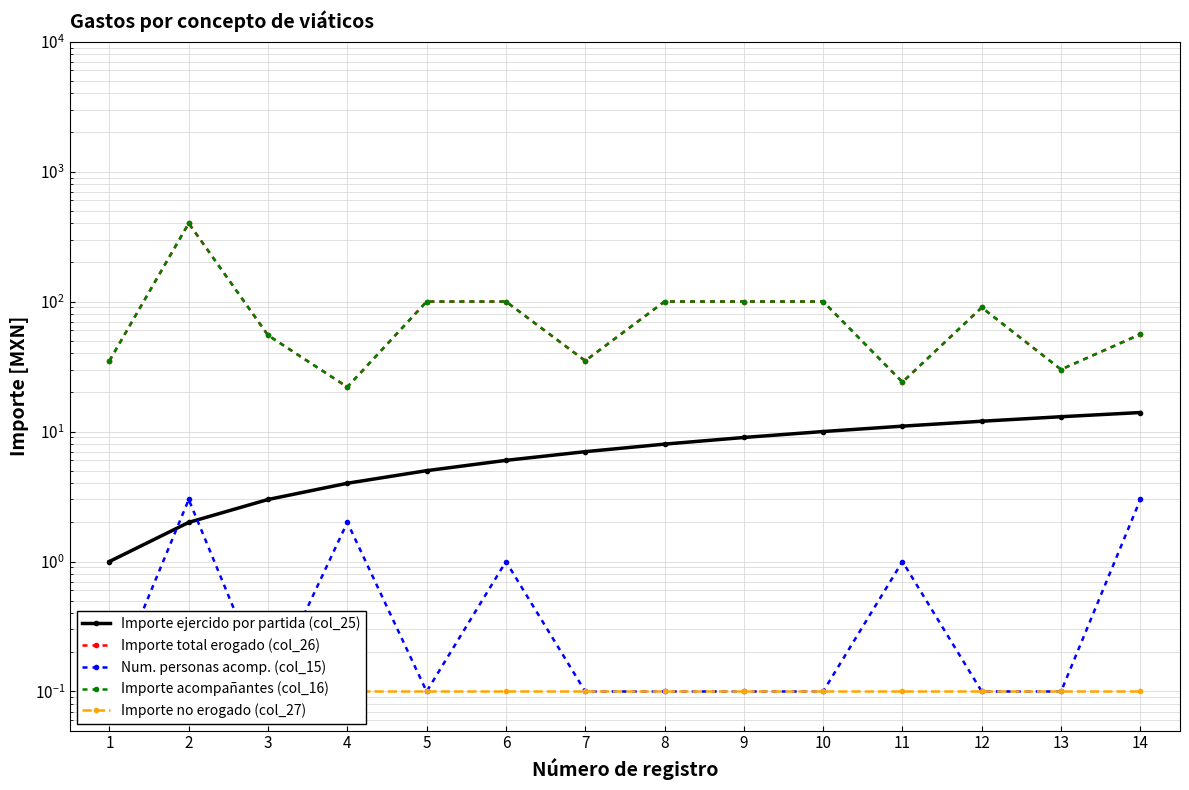

What is the value of the Importe ejercido por partida (col_25) point at the 7th from the left?

7.0